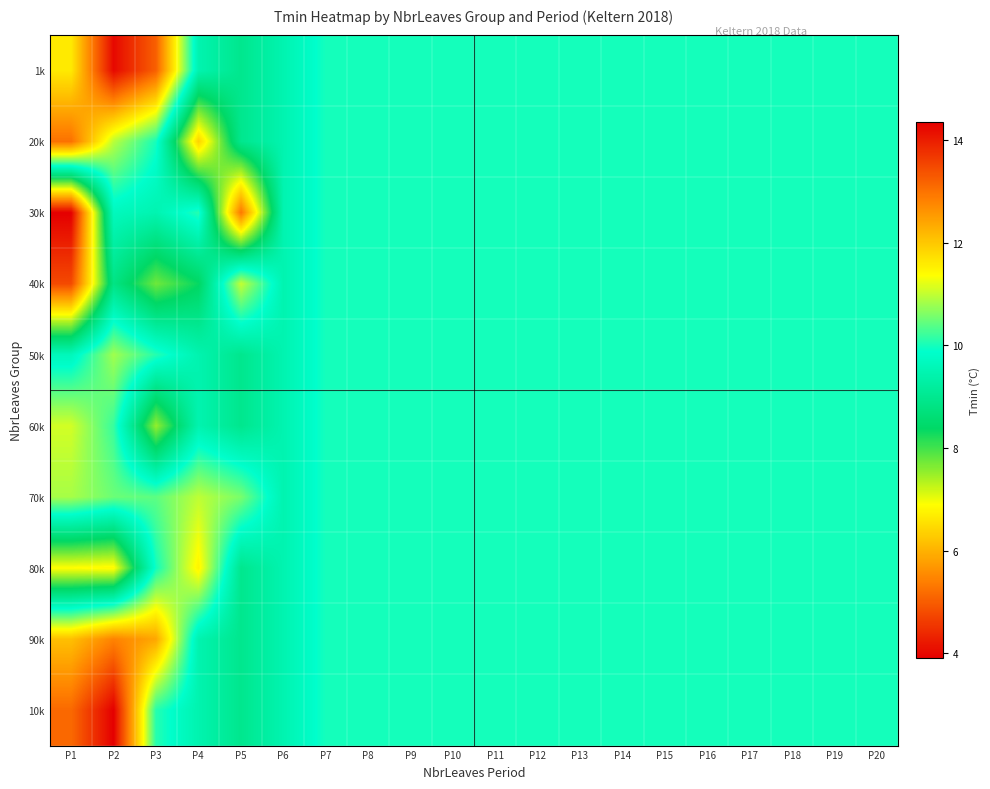

At which category is the sum across all series the highest?

P2